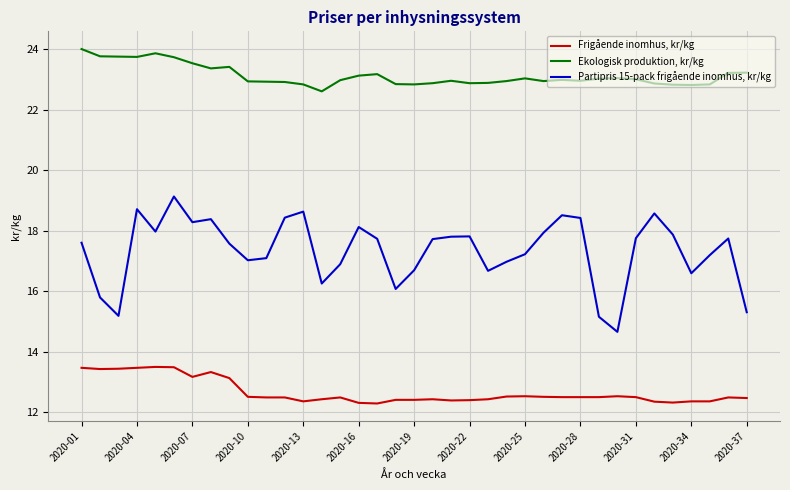

List the series in order of their peak value, highest first.

Ekologisk produktion, kr/kg, Partipris 15-pack frigående inomhus, kr/kg, Frigående inomhus, kr/kg